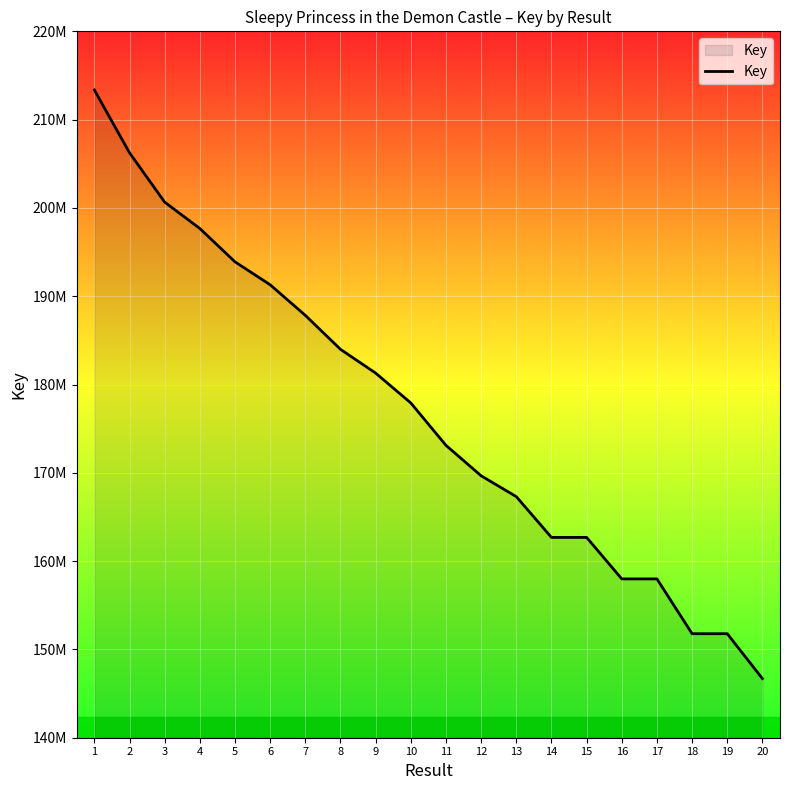

What is the ratio of the value at 7 to the value at 12?

1.1